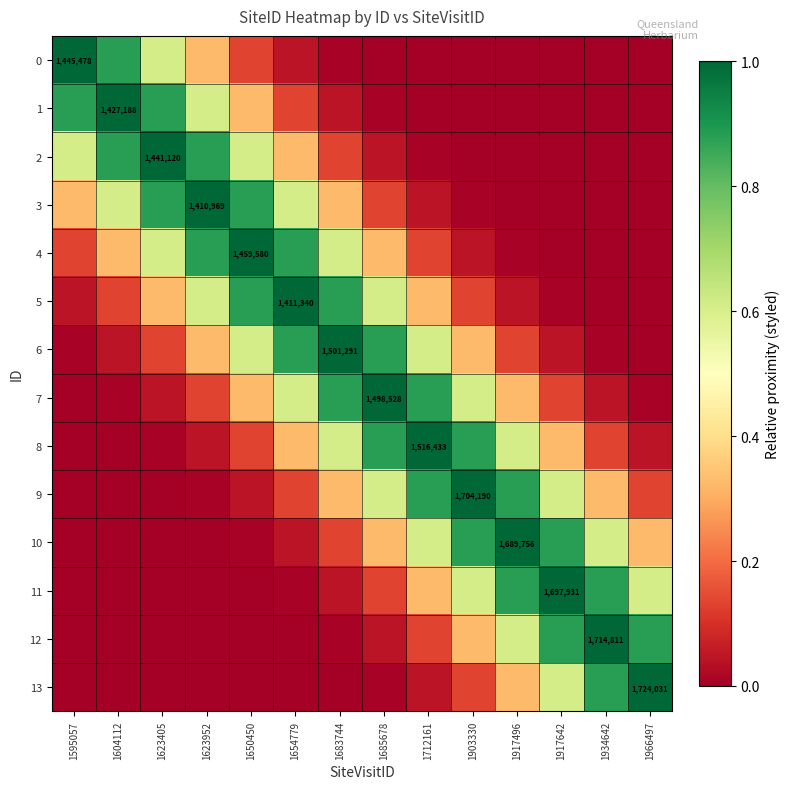

The 10 series shows 0.0 at 1604112. True or false?

True